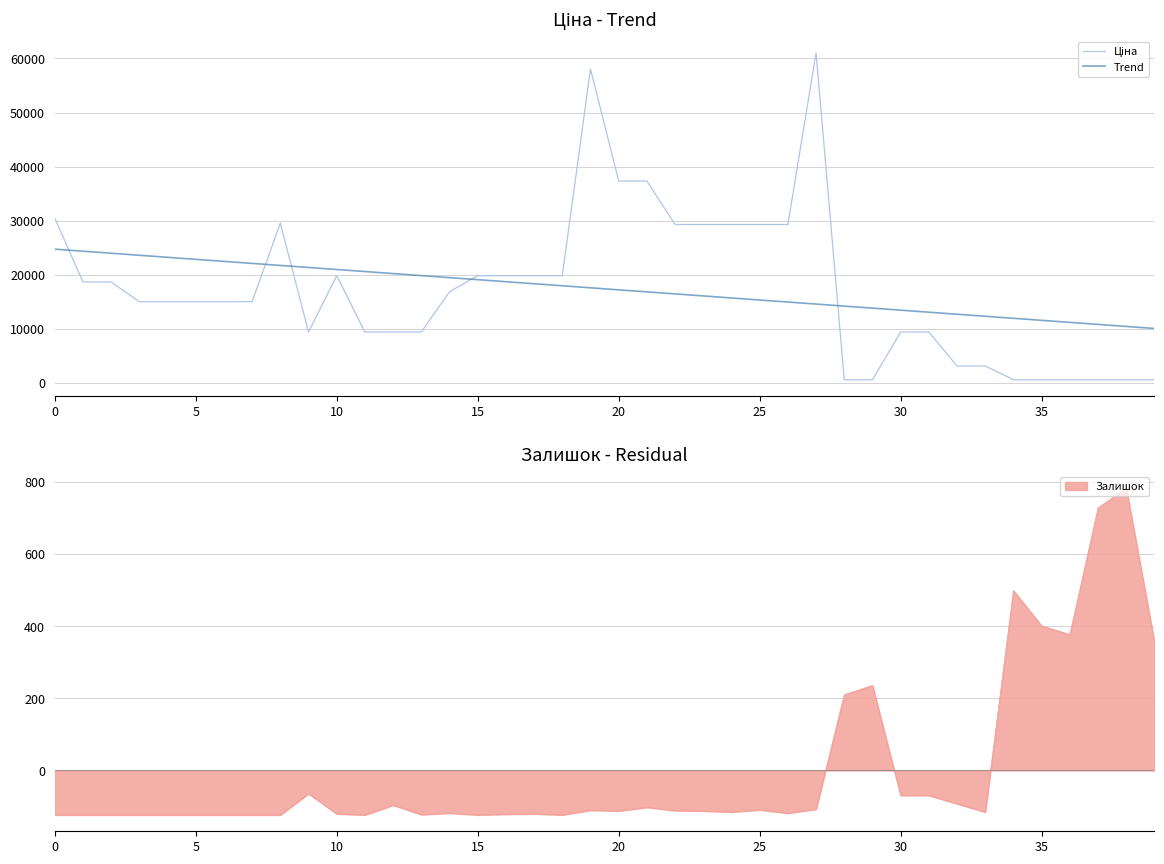

After their last crossing, which series has the higher values: Trend or Ціна?

Trend